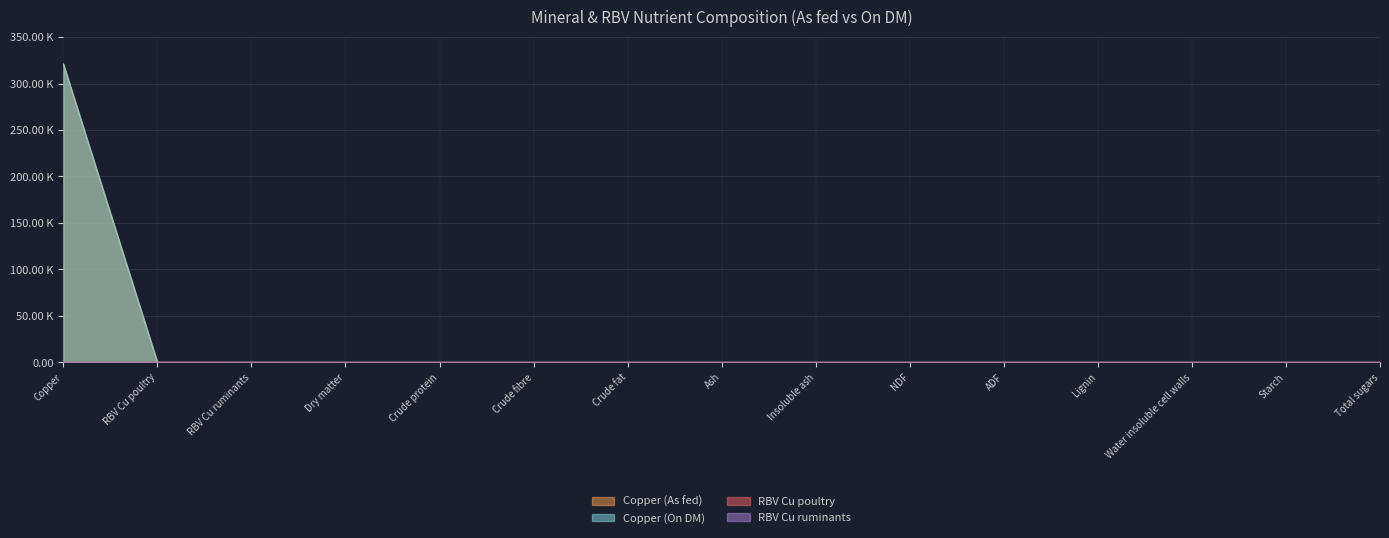

Which series has the largest range (max minus min)?

Copper (On DM)